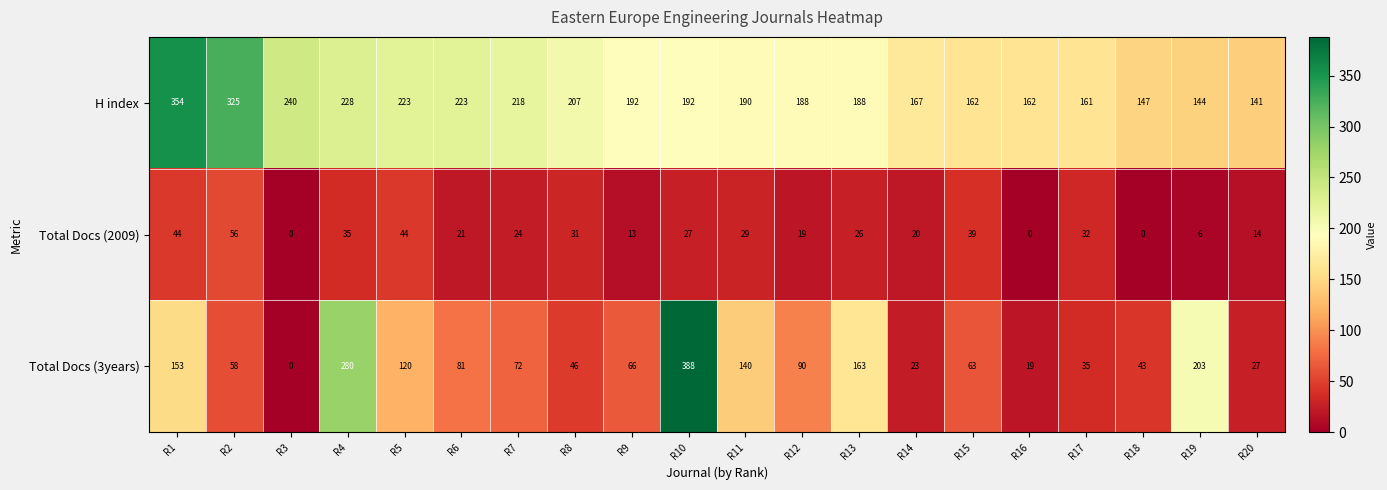

What is the difference between the highest and lowest values at R15?

123